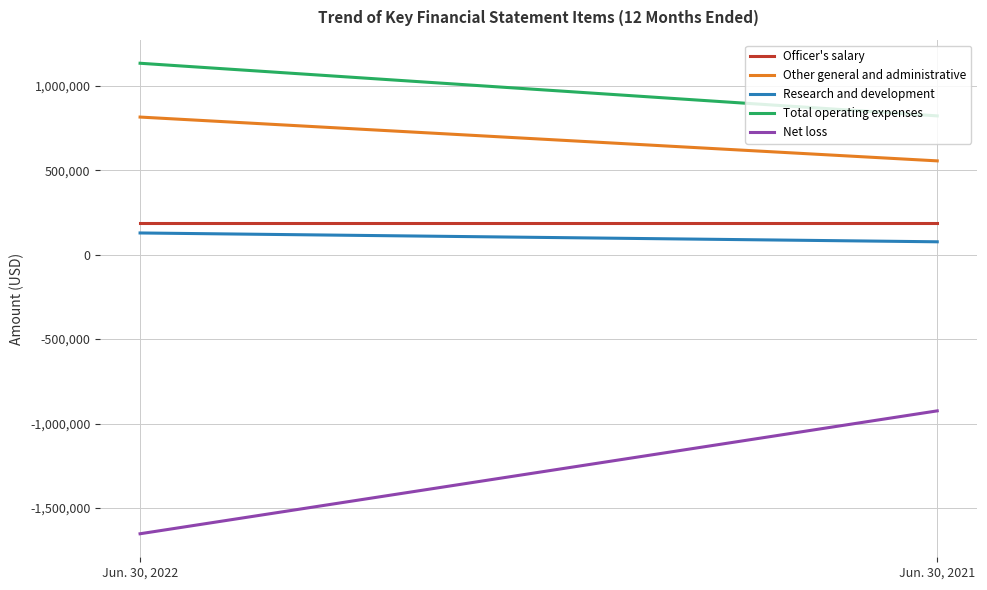

How many series are shown in this chart?

5